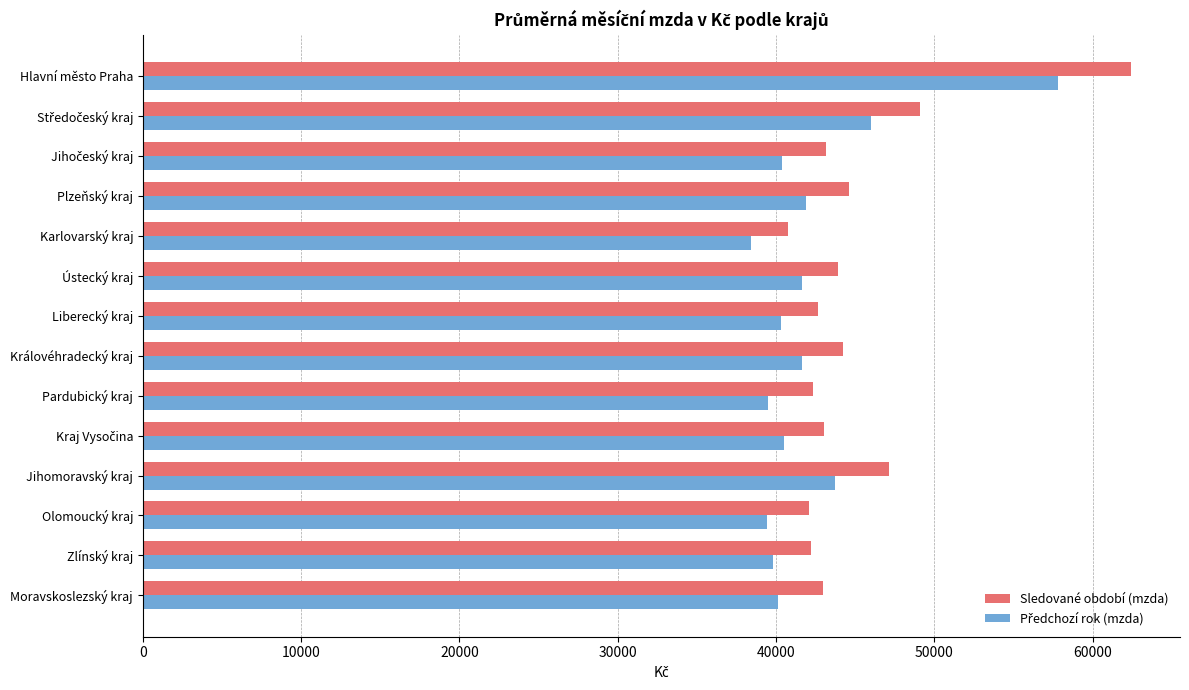

Is it true that Sledované období (mzda) equals 44579.7 at Plzeňský kraj?

True